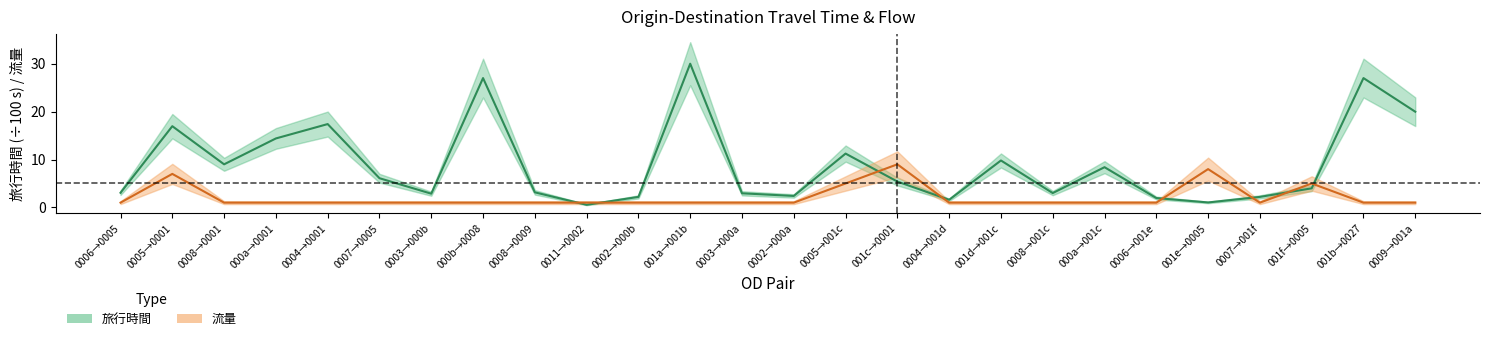

In 流量, how many points are lower than both neighbors (excluding endpoints)?

1